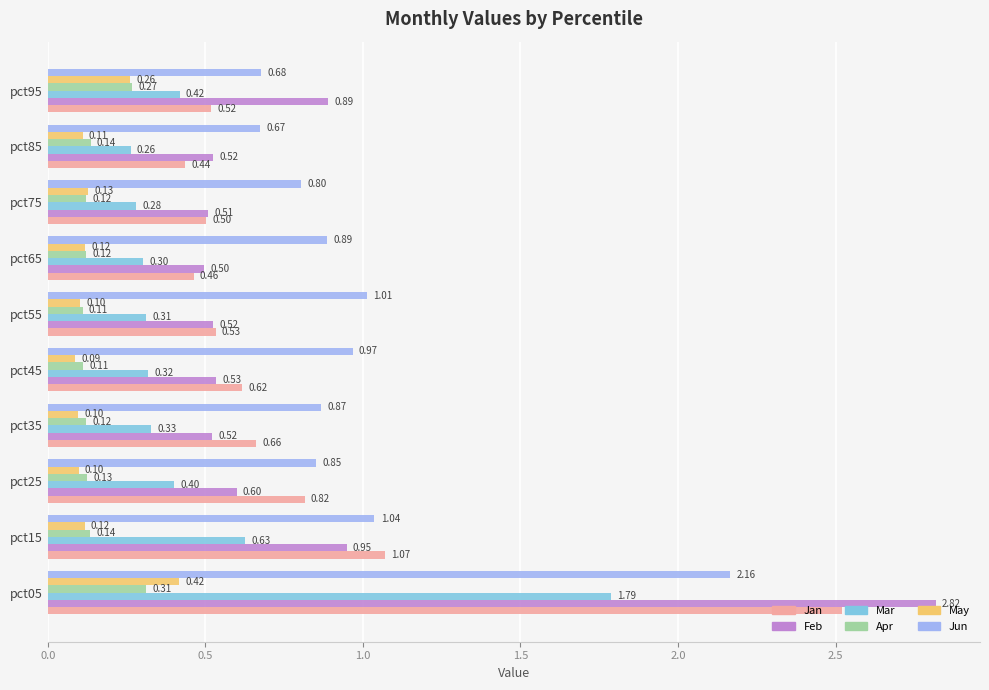

Which category has the lowest value in the Jun series?

pct85